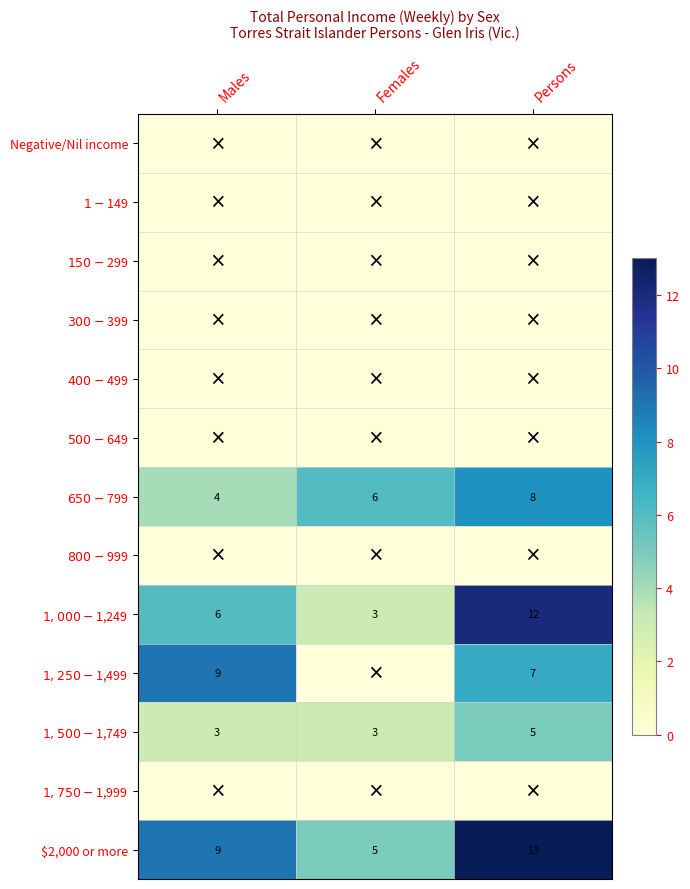

Which label corresponds to the smallest value in the chart?

Males